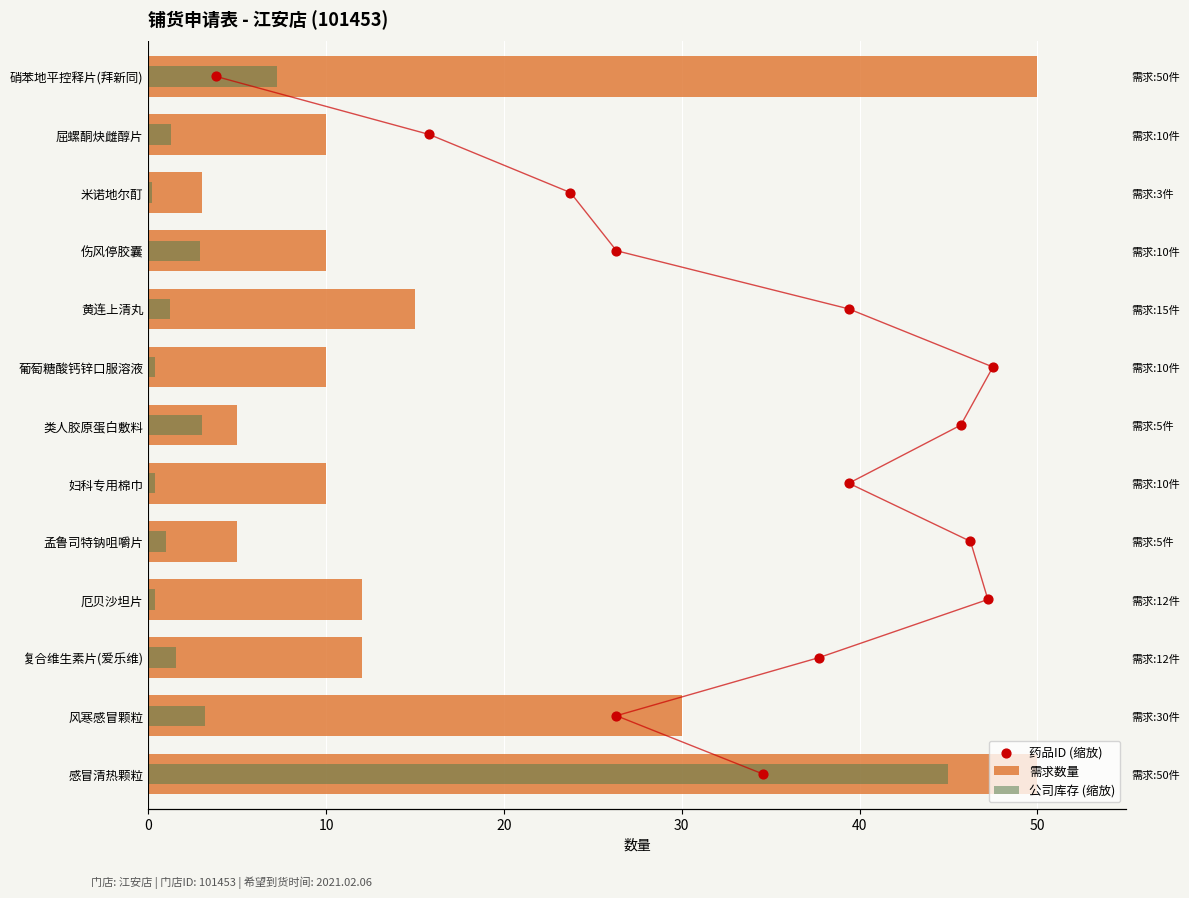

Which series has the widest spread of Y values?

需求数量